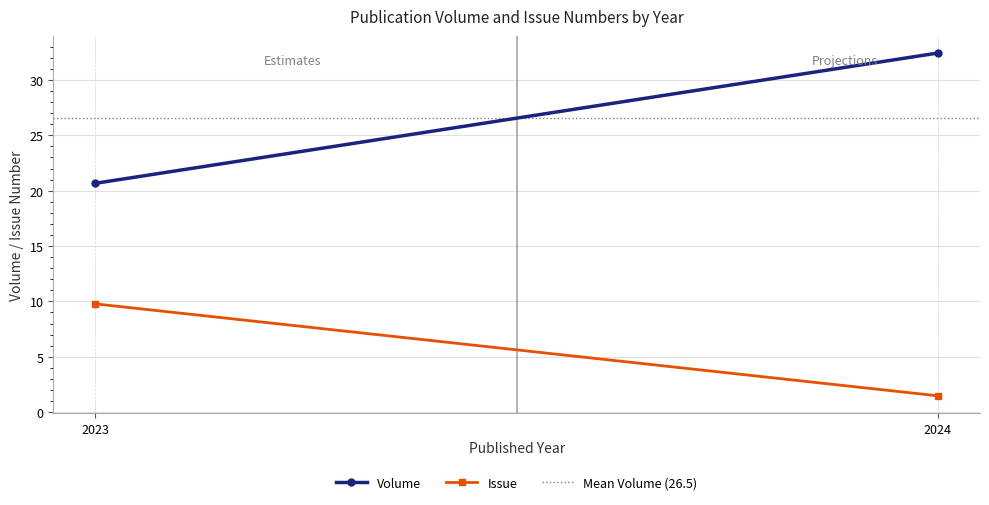

What is the value of the Mean Volume (26.5) point at the 2nd from the left?

26.5